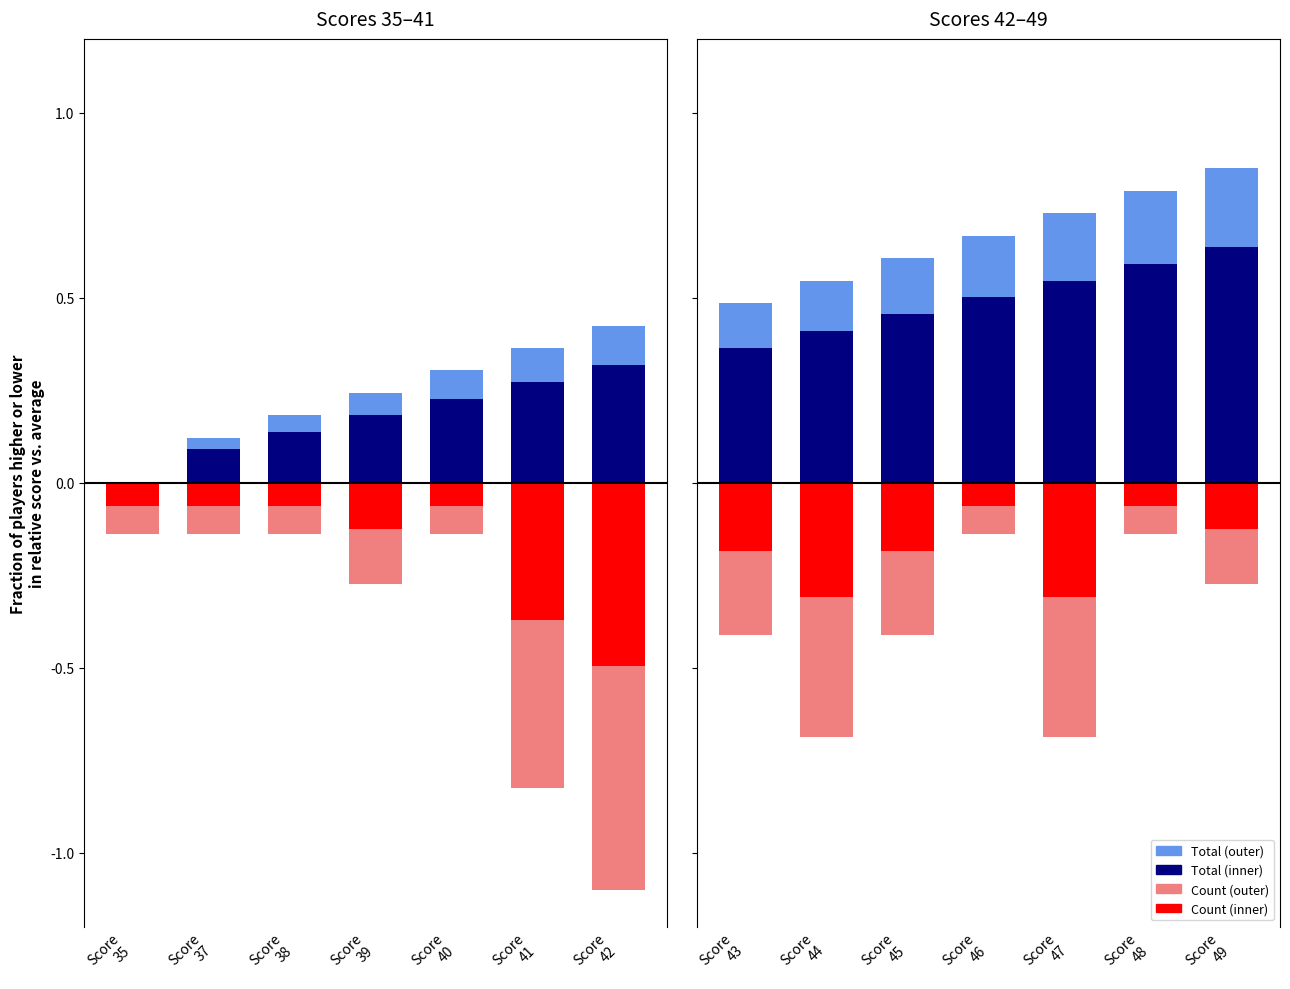

The Count (inner) series shows -0.5 at Score
42. True or false?

True